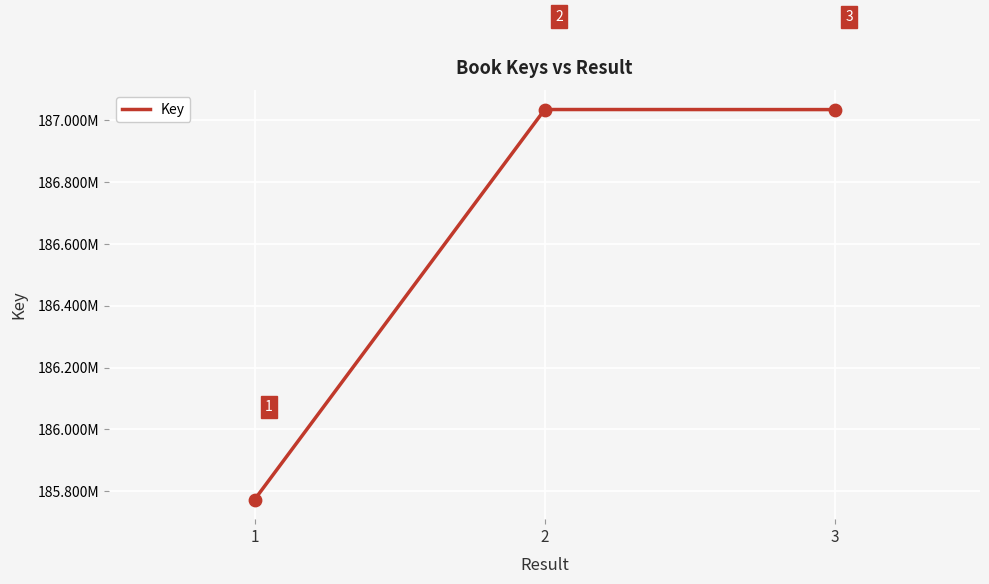

Does the chart have visible grid lines?

Yes